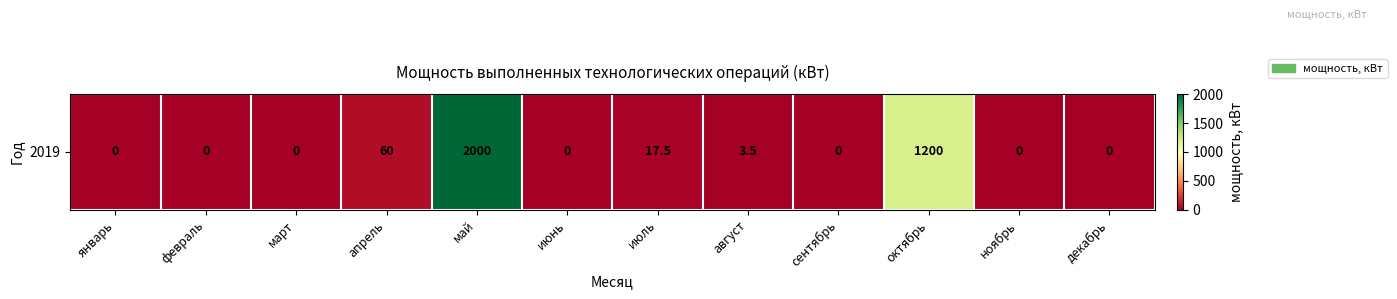

List the labels in order of value, smallest first.

январь, февраль, март, июнь, сентябрь, ноябрь, декабрь, август, июль, апрель, октябрь, май